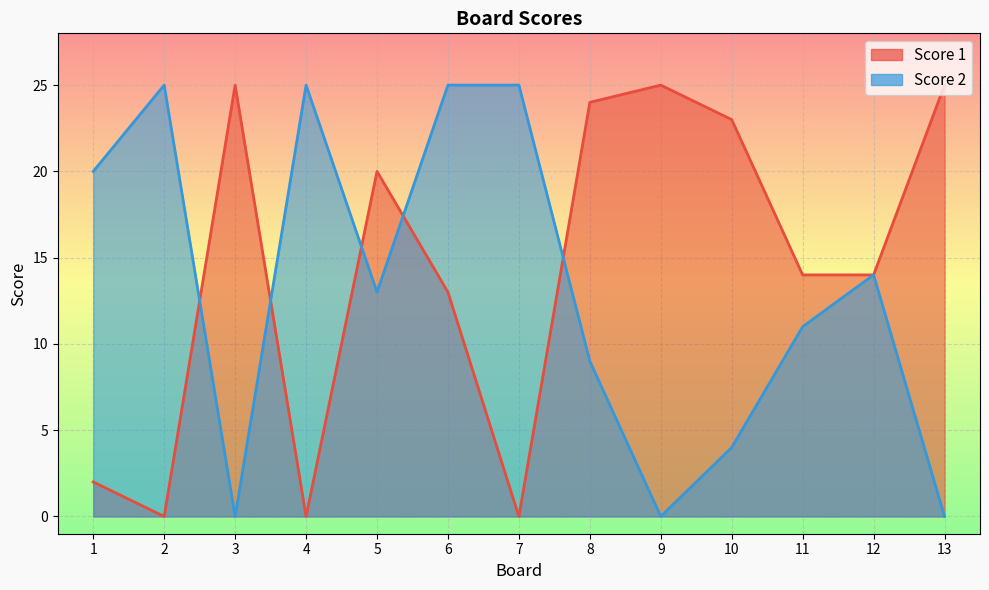

Which series has the widest spread of values?

Score 1